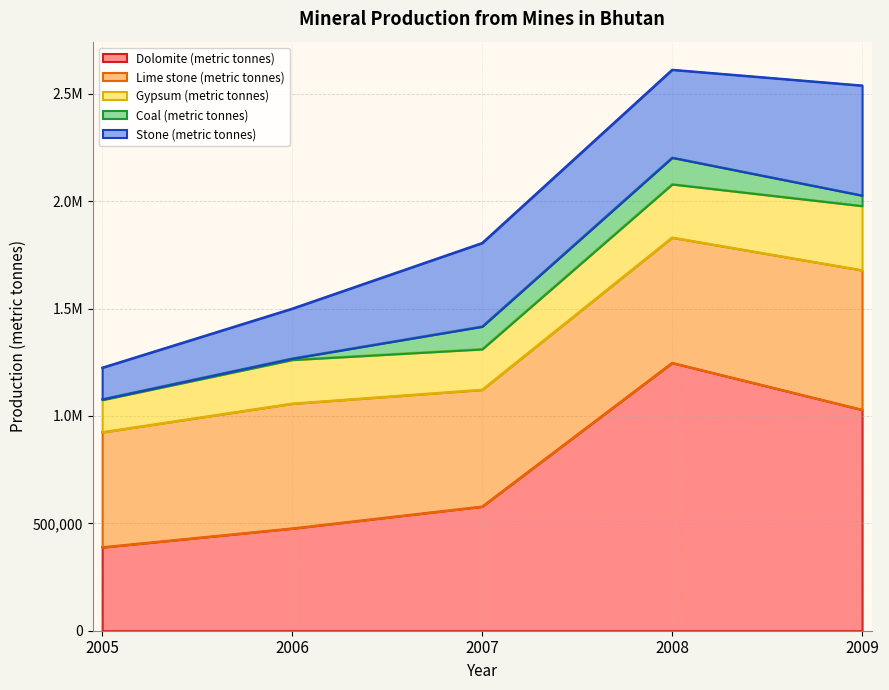

At how many categories does at least one series exceed 848297?

2